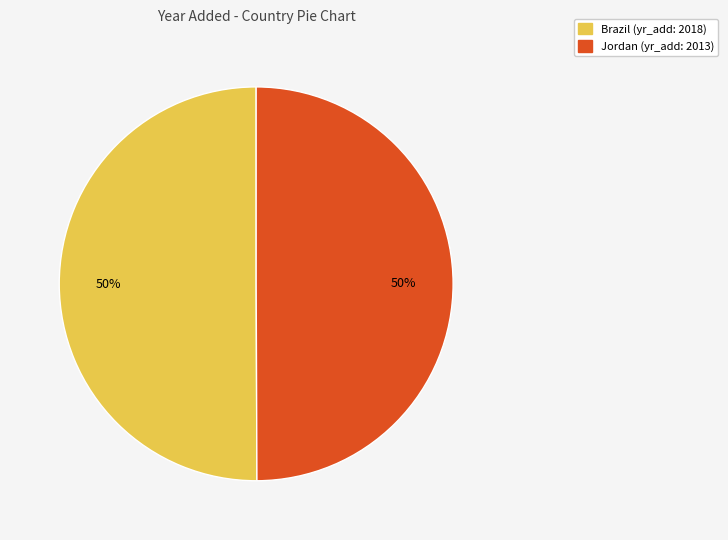

How many segments does this pie chart have?

2